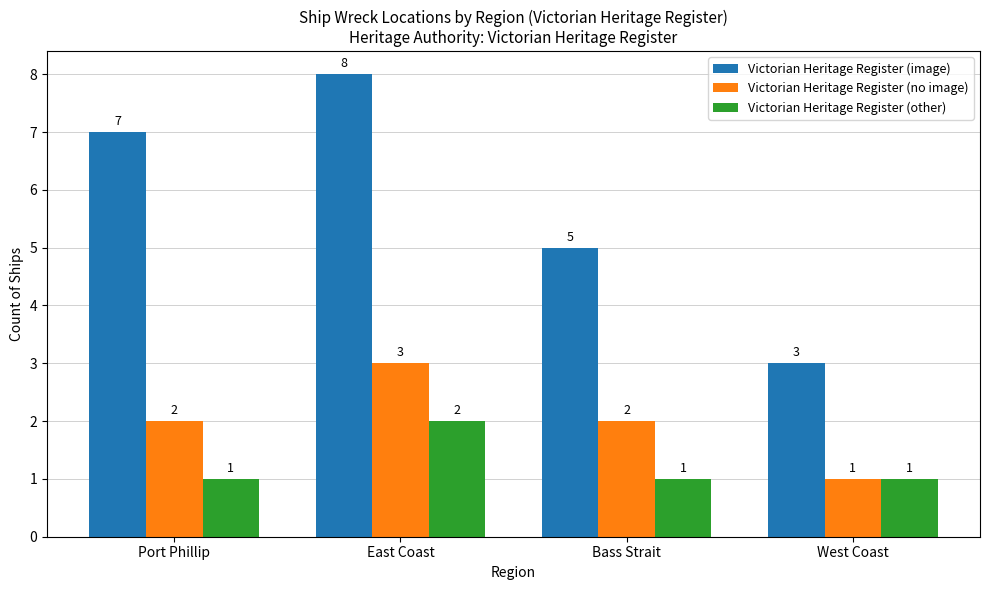

What is the total value across all series at East Coast?

13